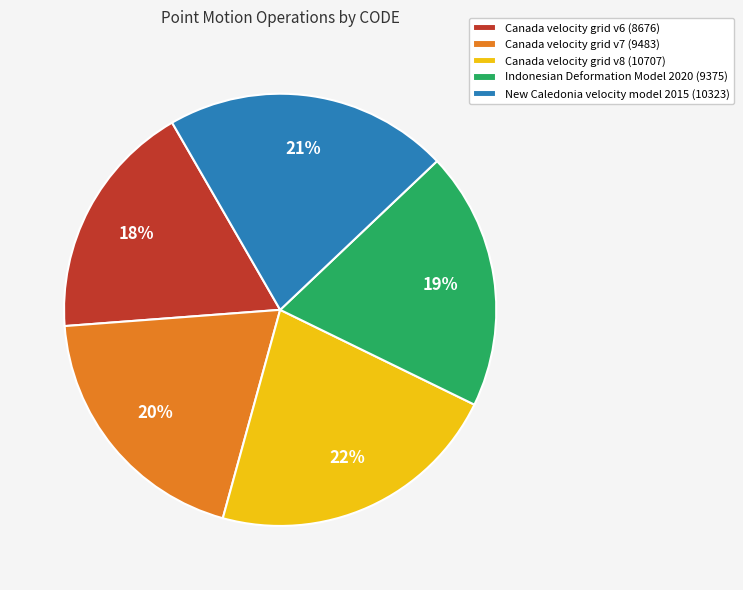

To the nearest percent, what is the combined percentage of New Caledonia velocity model 2015 and Canada velocity grid v8?

43%